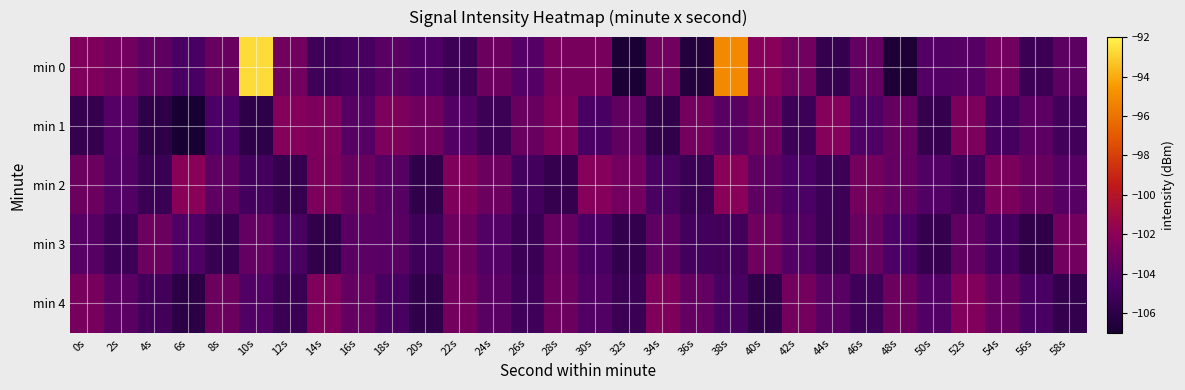

Count the number of categories in the chart.

30